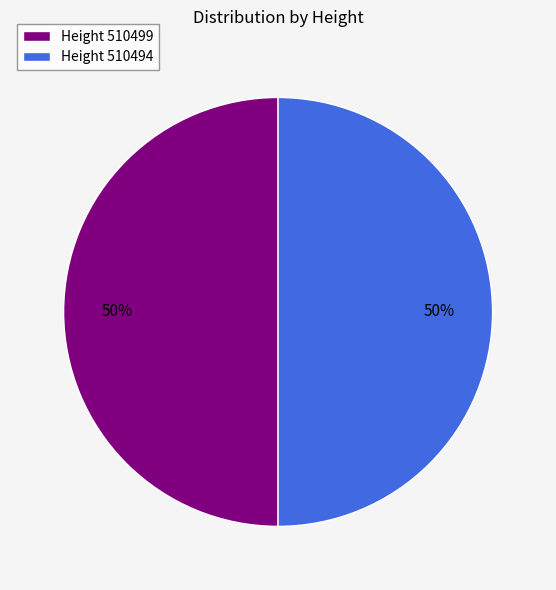

To the nearest percent, what portion does Height 510494 represent?

50%